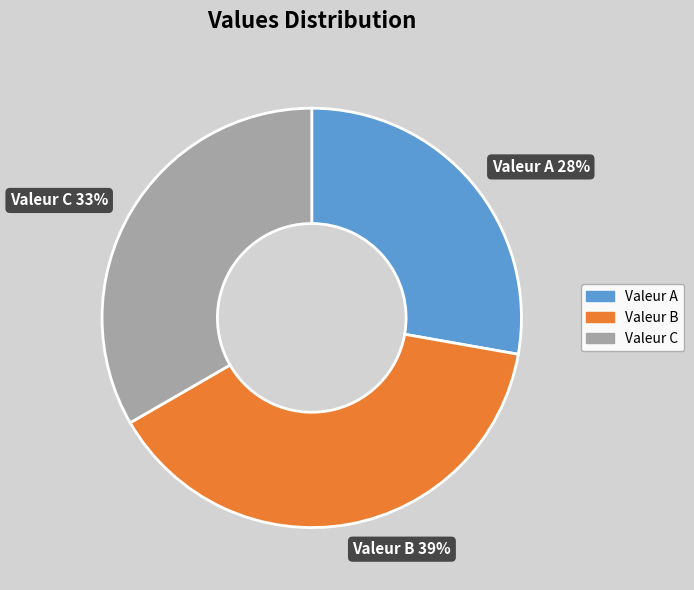

Which has a higher value, Valeur C or Valeur B?

Valeur B